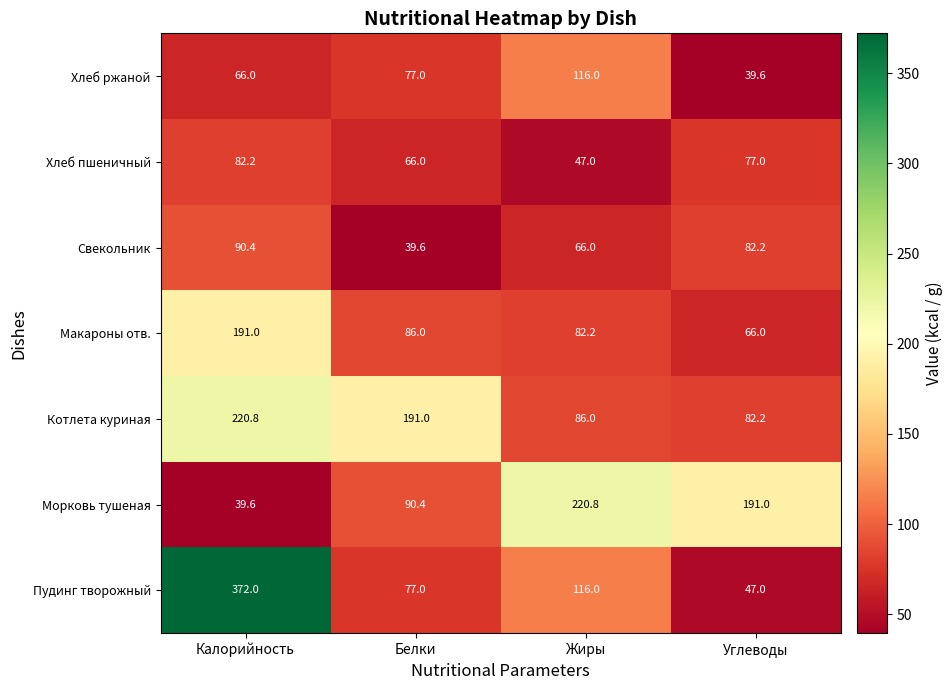

What is the spread (max minus min) of values at Белки?

151.4